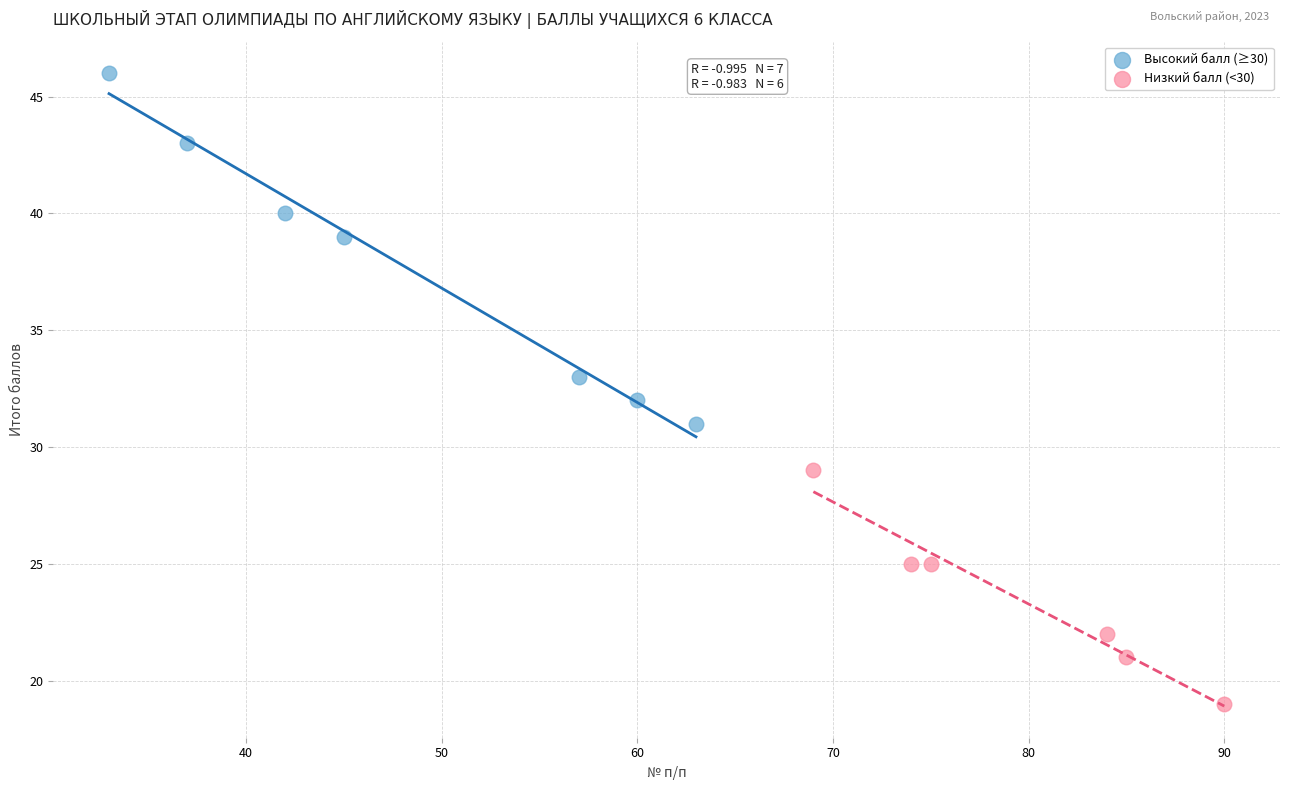

Which series contains the lowest Y value?

Низкий балл (<30)